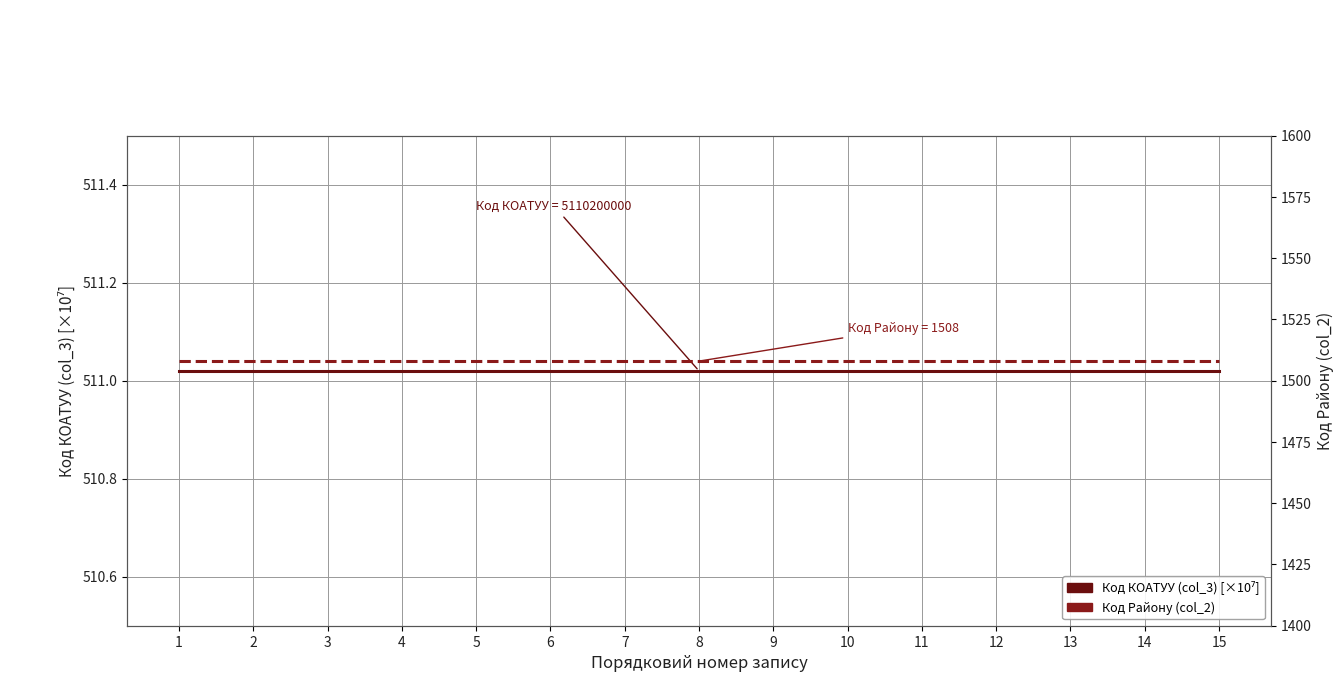

Where is Код району (col_2) nearest to the value 1508?

1